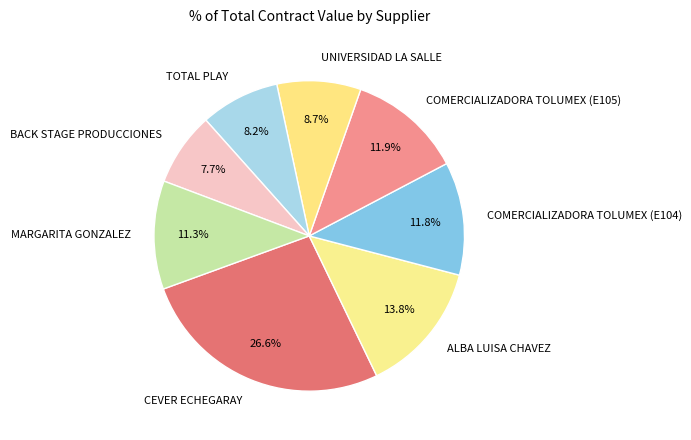

The CEVER ECHEGARAY slice represents 27% of the pie. True or false?

True